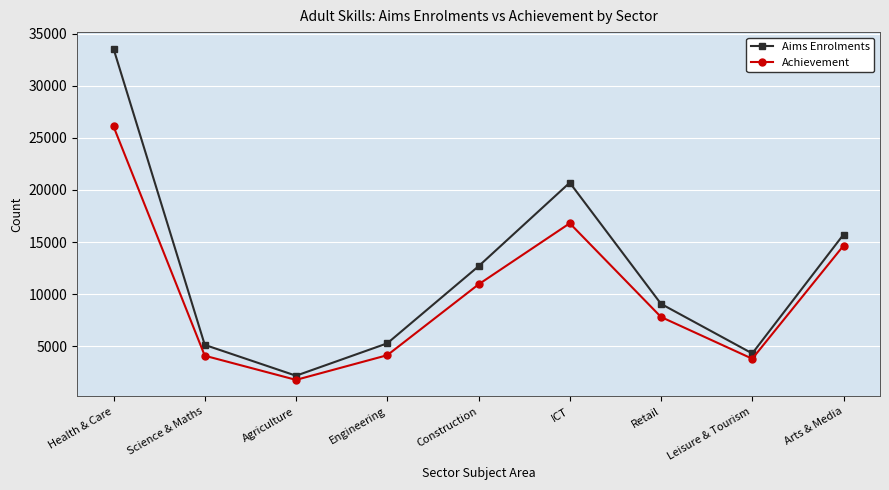

Is the value of Aims Enrolments at Construction greater than the value of Achievement at Science & Maths?

Yes